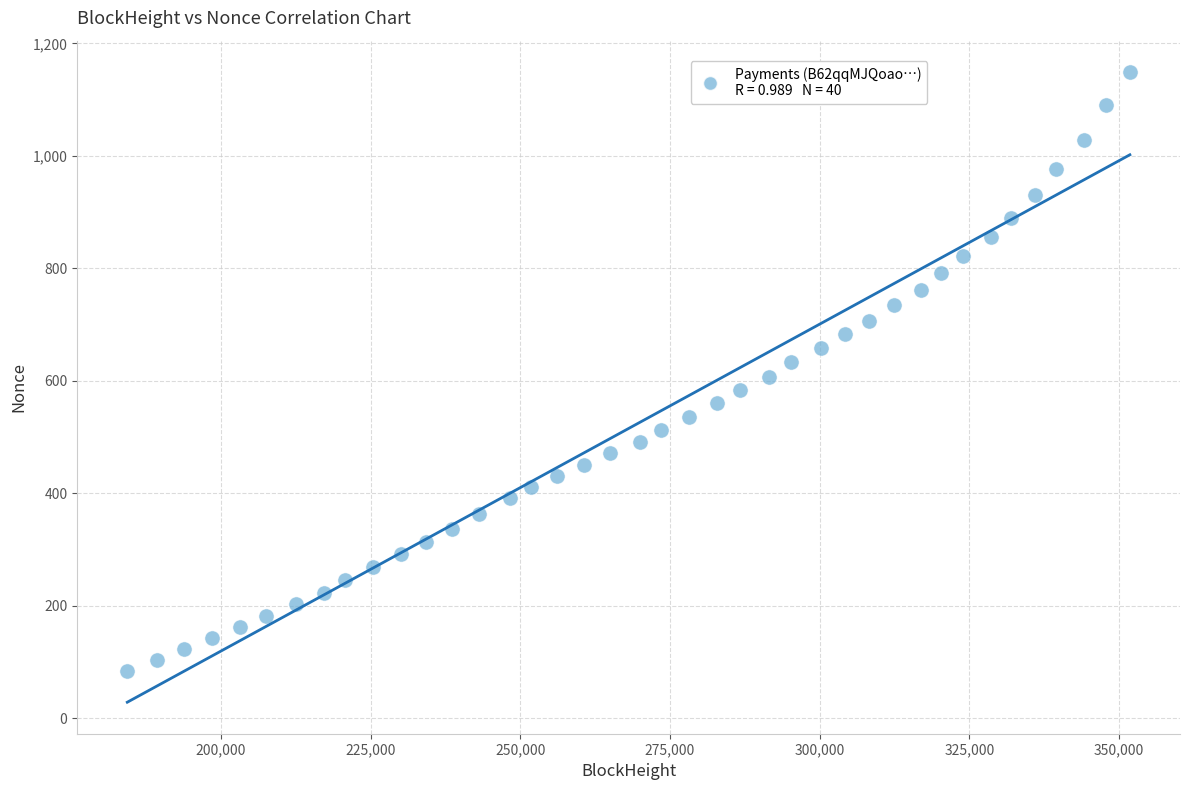

What is the range of Y values (max minus min)?

1065